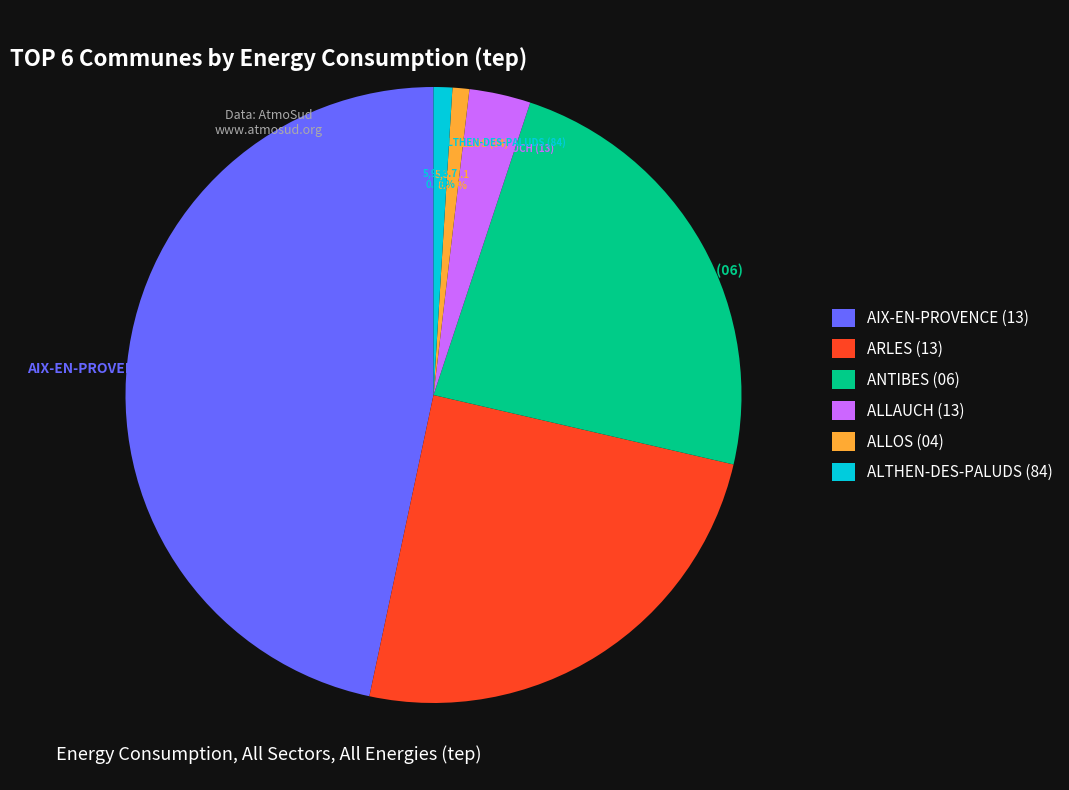

Is ANTIBES (06) the majority of the pie?

No